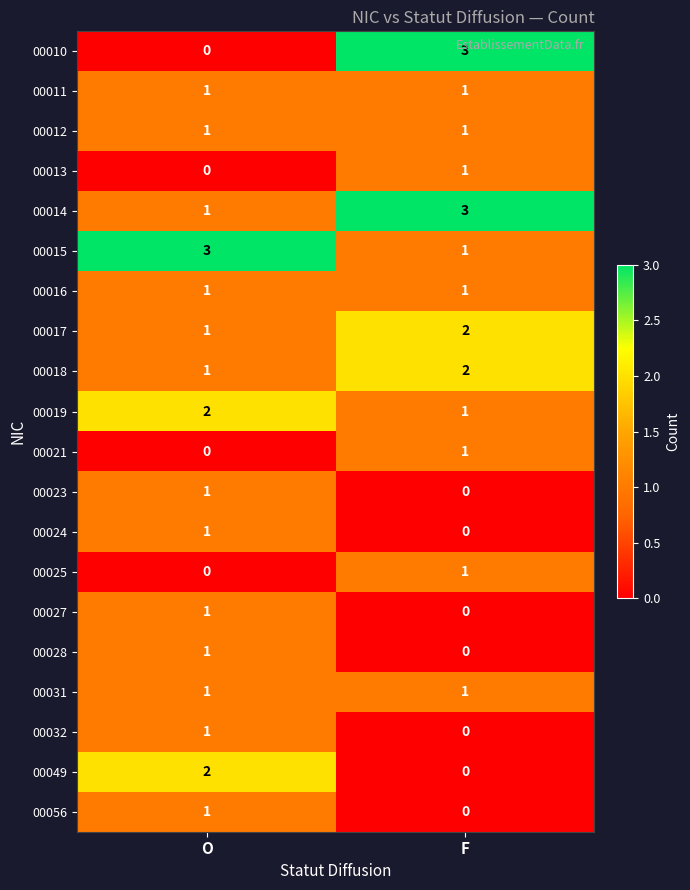

Which series has the widest spread of values?

00010